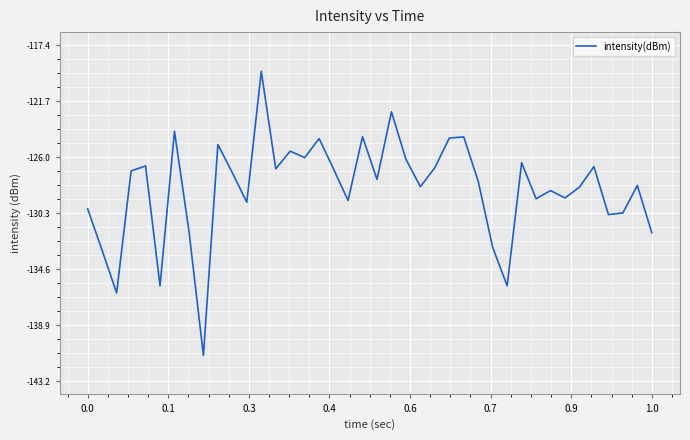

What is the difference between the maximum and minimum values?

21.8